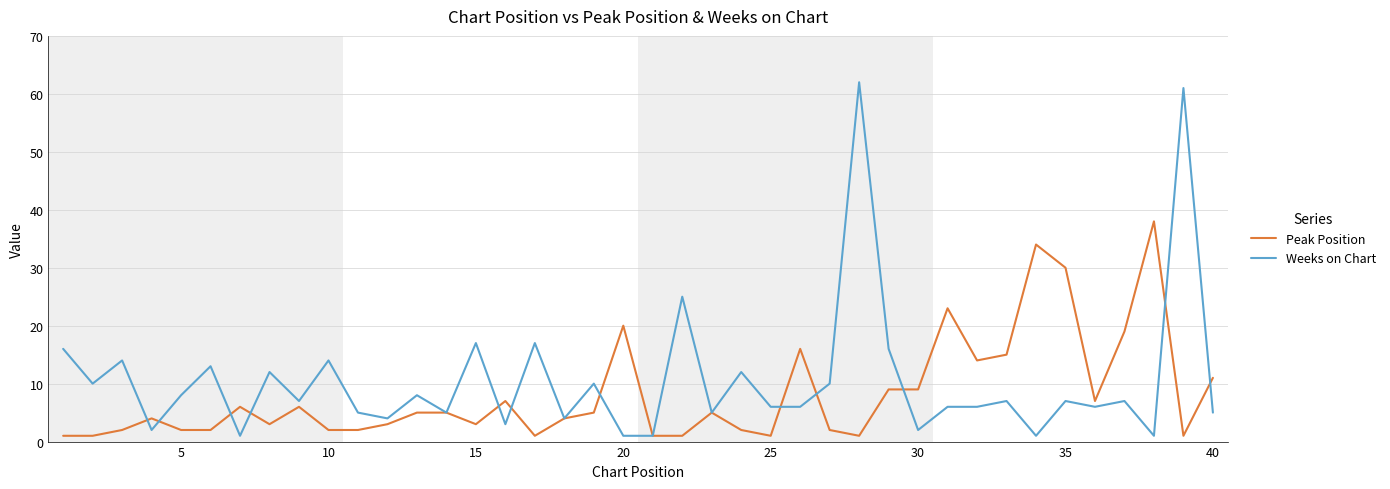

Does the chart have visible grid lines?

Yes